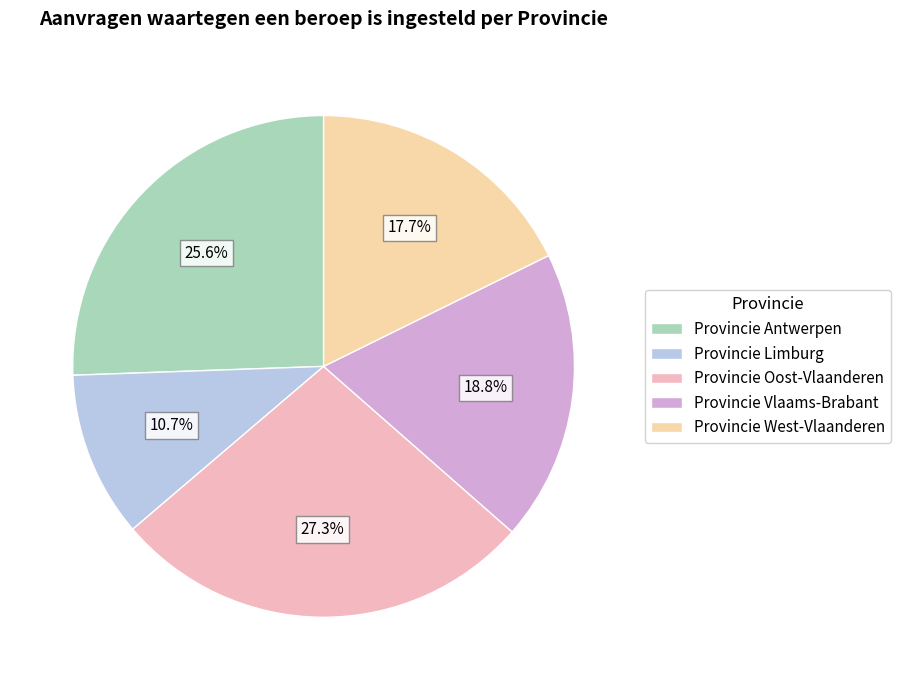

Is Provincie West-Vlaanderen the majority of the pie?

No